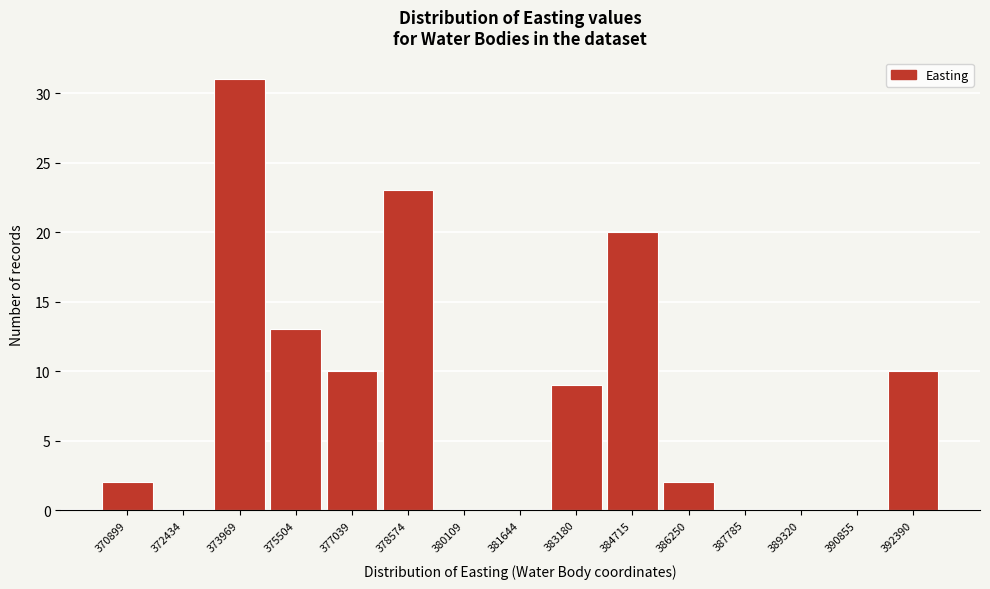

Reading left to right, transcribe all the data shown in this chart.

370899=2	372434=0	373969=31	375504=13	377039=10	378574=23	380109=0	381644=0	383180=9	384715=20	386250=2	387785=0	389320=0	390855=0	392390=10